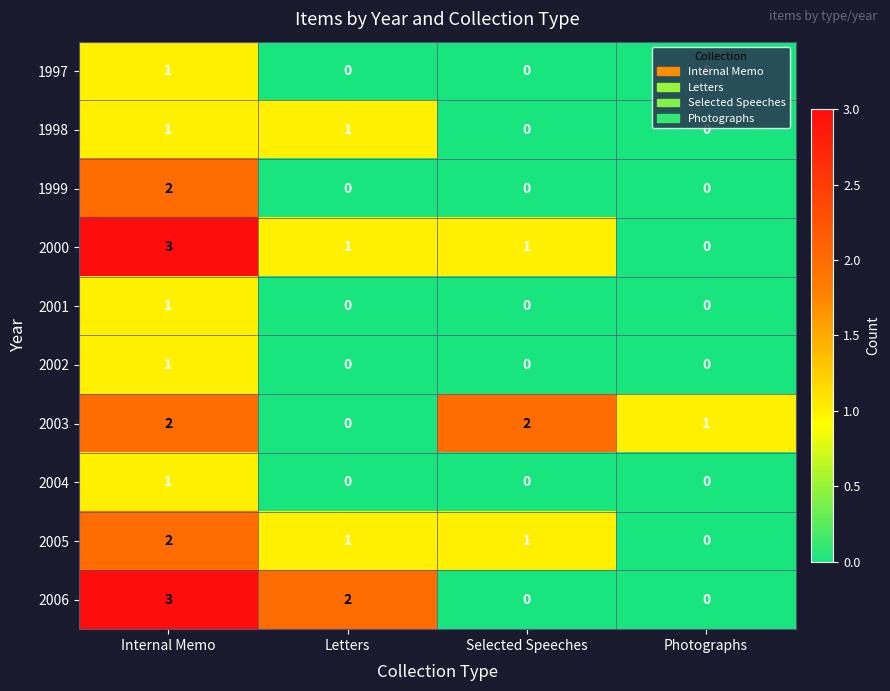

Is the value of 2004 at Internal Memo greater than the value of 2006 at Letters?

No